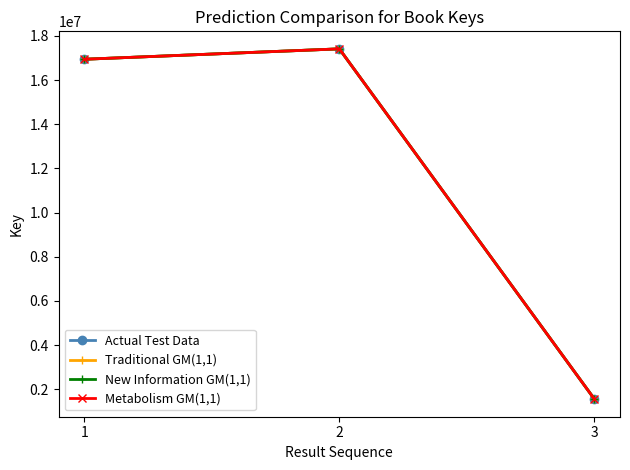

What is the smallest value displayed?

1554951